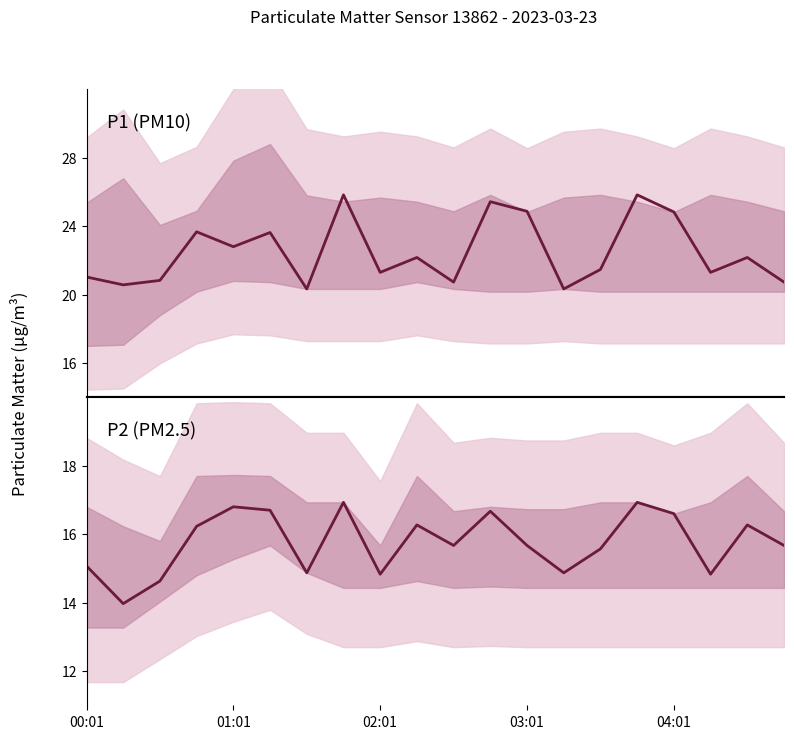

At 10, list the series in order from largest to smallest.

P1, P2